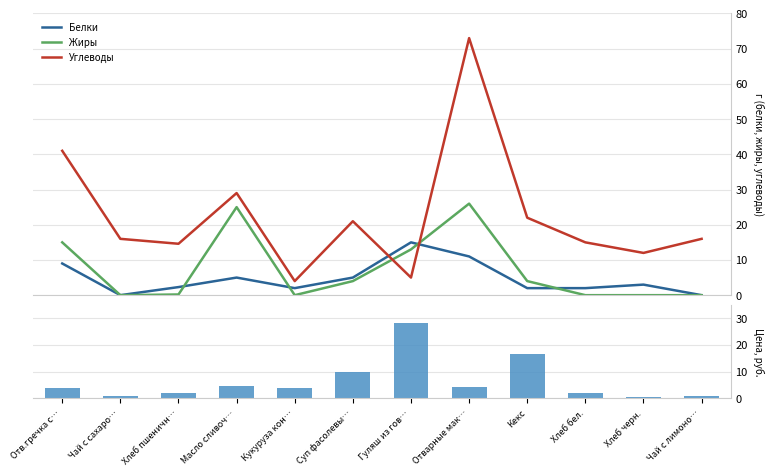

Reading right to left, list all the values displayed in this chart.

Белки: Чай с лимоно…=0.0	Хлеб черн.=3.0	Хлеб бел.=2.0	Кекс=2.0	Отварные мак…=11.0	Гуляш из гов…=15.0	Суп фасолевы…=5.0	Кукуруза кон…=2.0	Масло сливоч…=5.0	Хлеб пшеничн…=2.3	Чай с сахаро…=0.0	Отв.гречка с…=9.0
Жиры: Чай с лимоно…=0.0	Хлеб черн.=0.0	Хлеб бел.=0.0	Кекс=4.0	Отварные мак…=26.0	Гуляш из гов…=13.0	Суп фасолевы…=4.0	Кукуруза кон…=0.0	Масло сливоч…=25.0	Хлеб пшеничн…=0.2	Чай с сахаро…=0.0	Отв.гречка с…=15.0
Углеводы: Чай с лимоно…=16.0	Хлеб черн.=12.0	Хлеб бел.=15.0	Кекс=22.0	Отварные мак…=73.0	Гуляш из гов…=5.0	Суп фасолевы…=21.0	Кукуруза кон…=4.0	Масло сливоч…=29.0	Хлеб пшеничн…=14.6	Чай с сахаро…=16.0	Отв.гречка с…=41.0
Цена: Чай с лимоно…=1.1	Хлеб черн.=0.4	Хлеб бел.=1.9	Кекс=16.4	Отварные мак…=4.2	Гуляш из гов…=28.3	Суп фасолевы…=9.8	Кукуруза кон…=3.8	Масло сливоч…=4.8	Хлеб пшеничн…=1.9	Чай с сахаро…=0.9	Отв.гречка с…=3.9